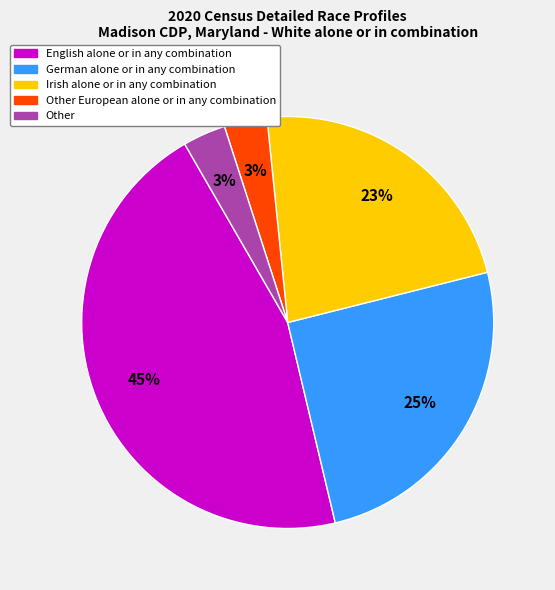

Does Other represent more than half of the total?

No